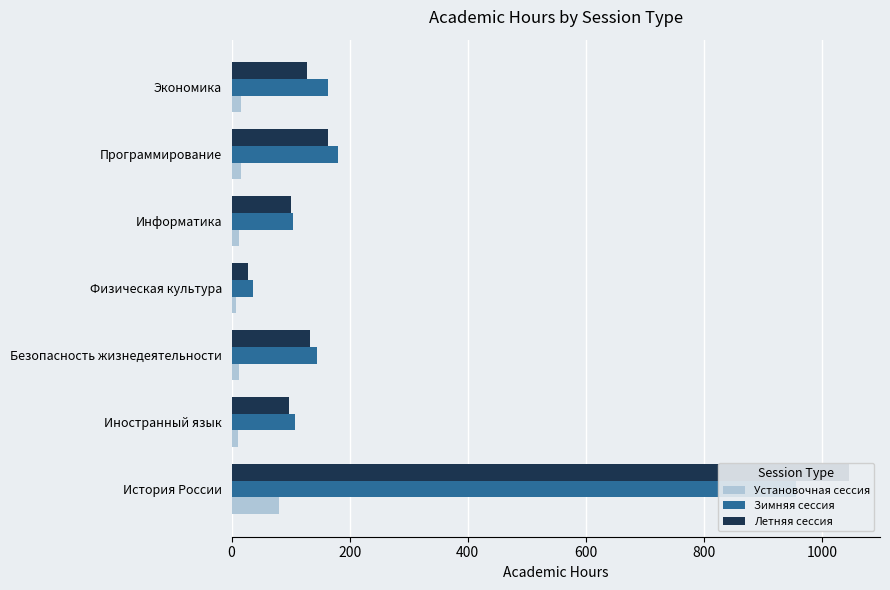

What is the greatest value displayed?

1046